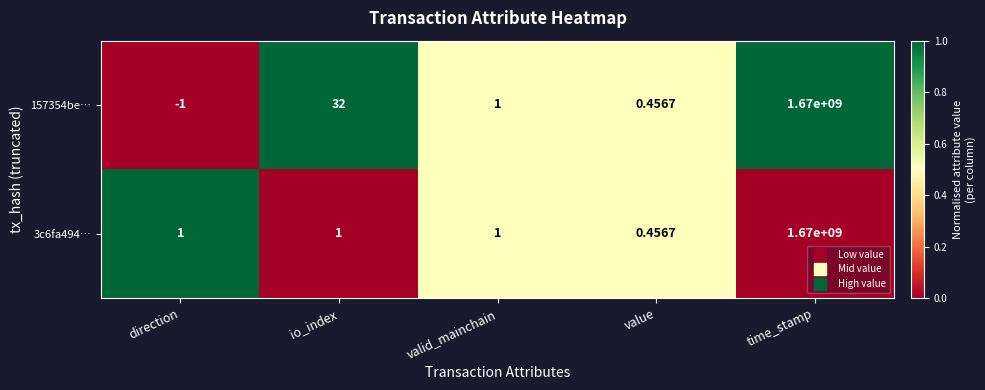

Which category has the lowest value across all series?

direction